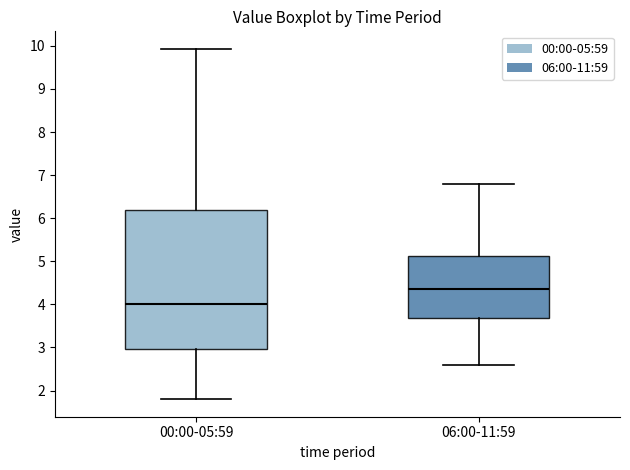

Where does the lower whisker of the box for 00:00-05:59 end on the y-axis? The values are not printed on the chart, so give them approximately, as read against the axis.

1.8